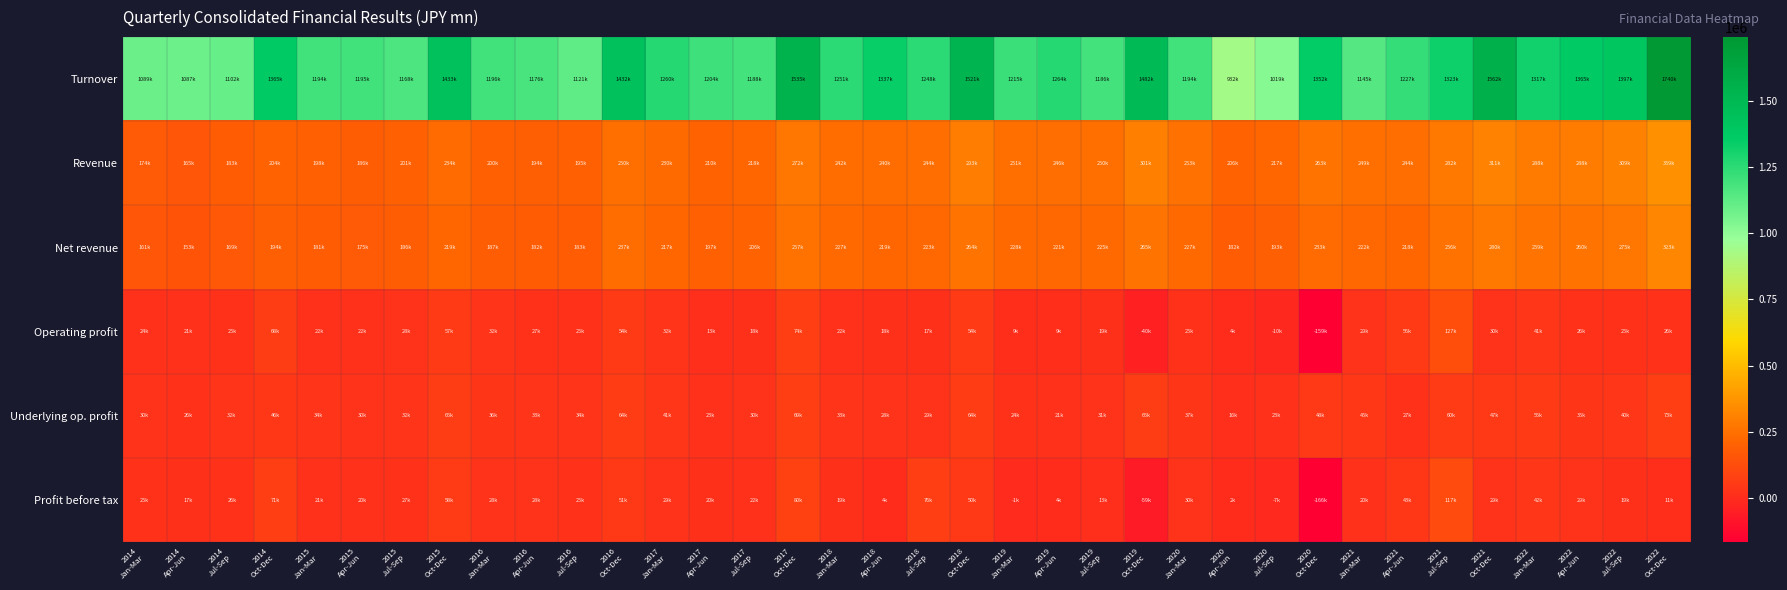

At which category is the sum across all series the highest?

2022
Oct-Dec